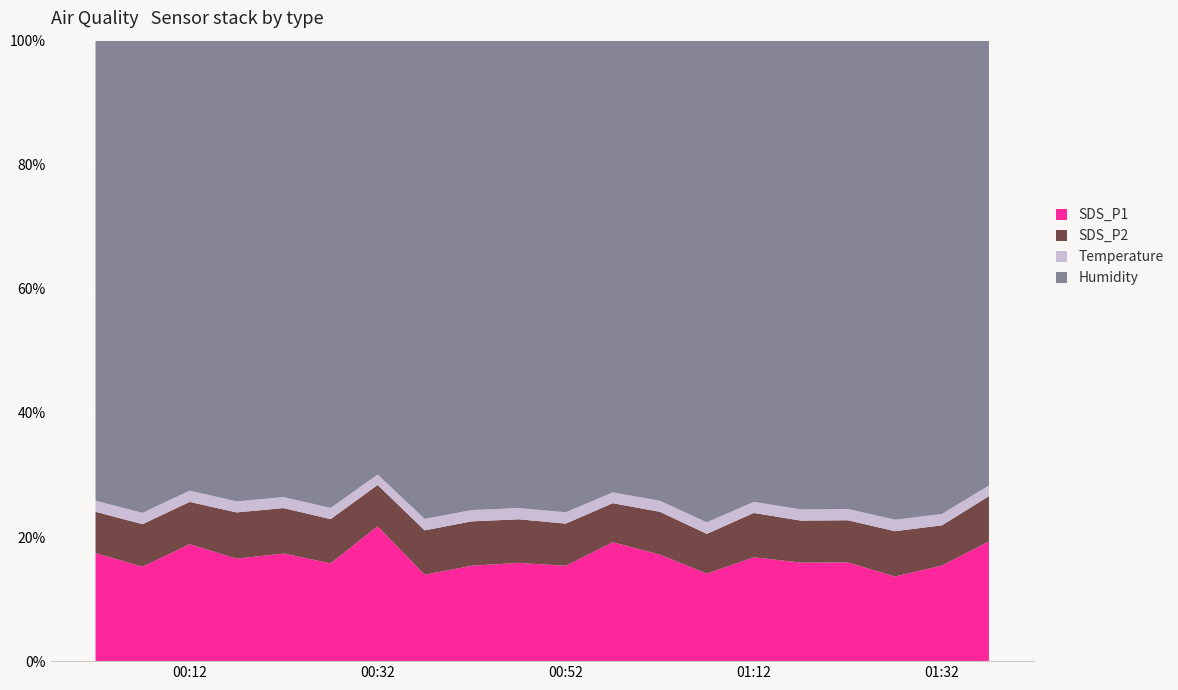

Which category has the highest value in the SDS_P1 series?

00:32